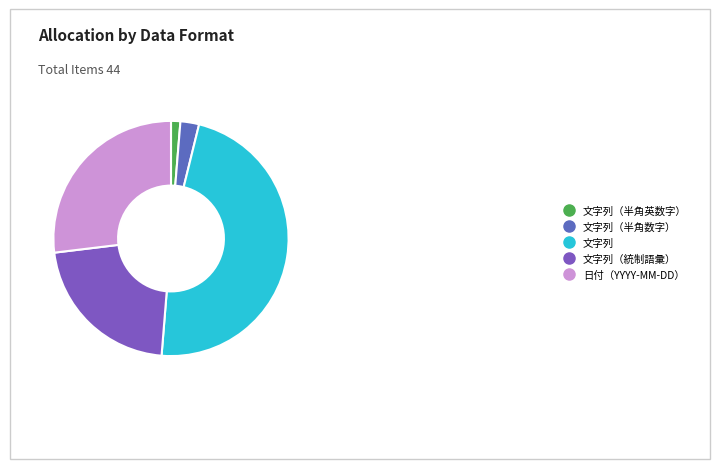

Count the number of slices in the pie.

5